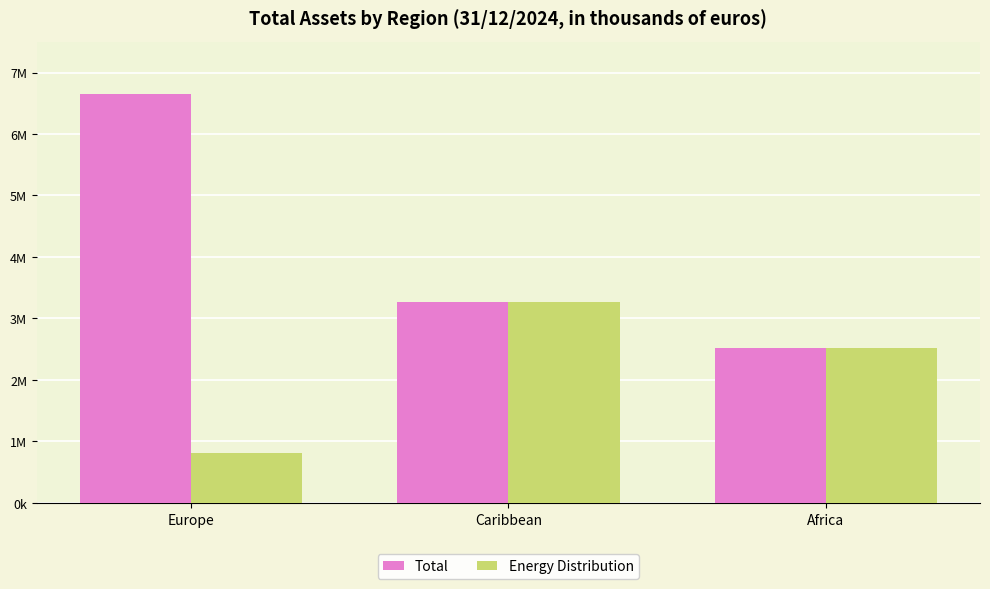

True or false: Total has a value of 2517307 at Africa.

True